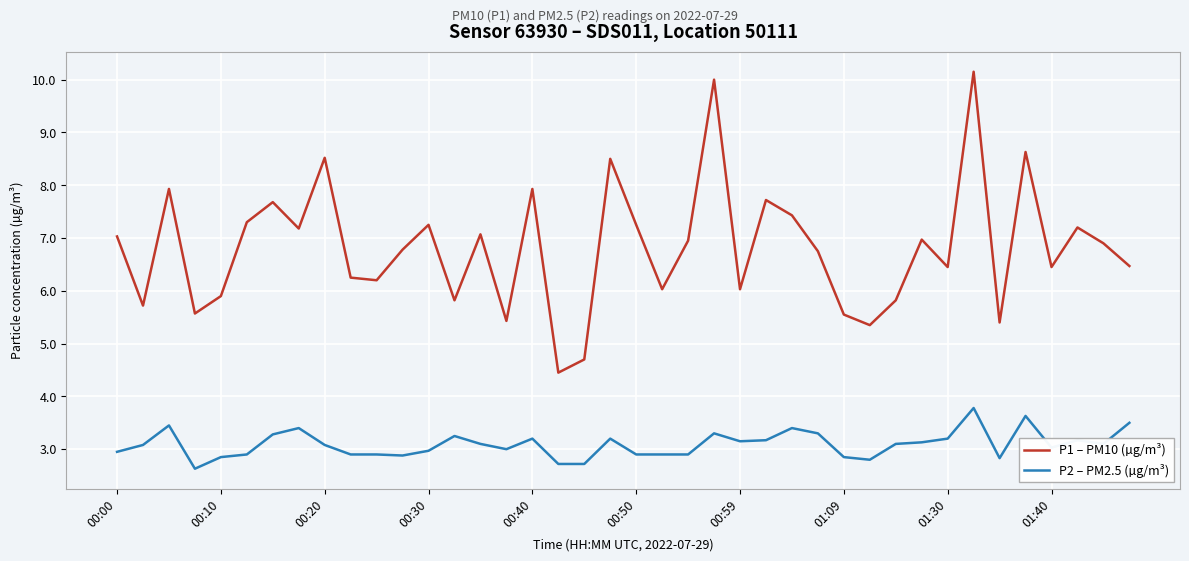

What is the highest value of the P2 – PM2.5 (µg/m³) series?

3.8